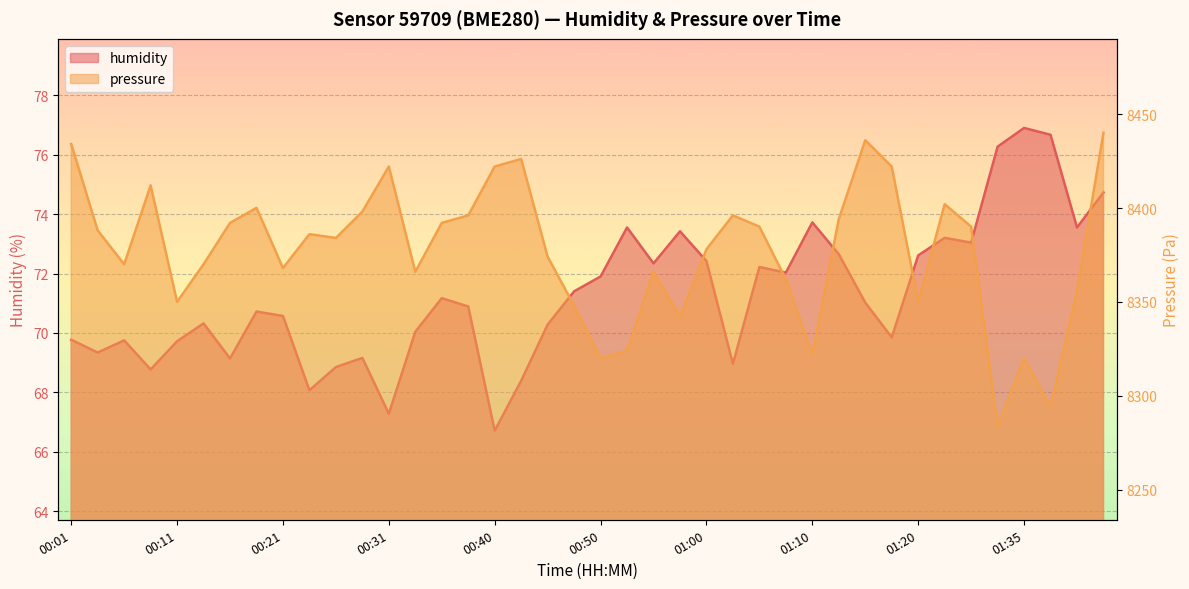

What is the total value across all series at 00:50?

8391.9